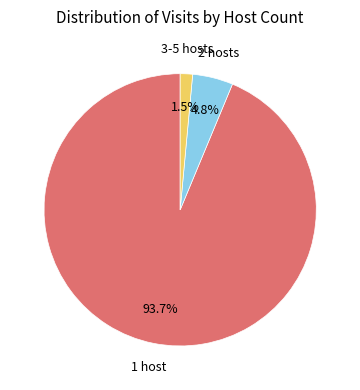

Is there any slice that represents more than half of the pie?

Yes